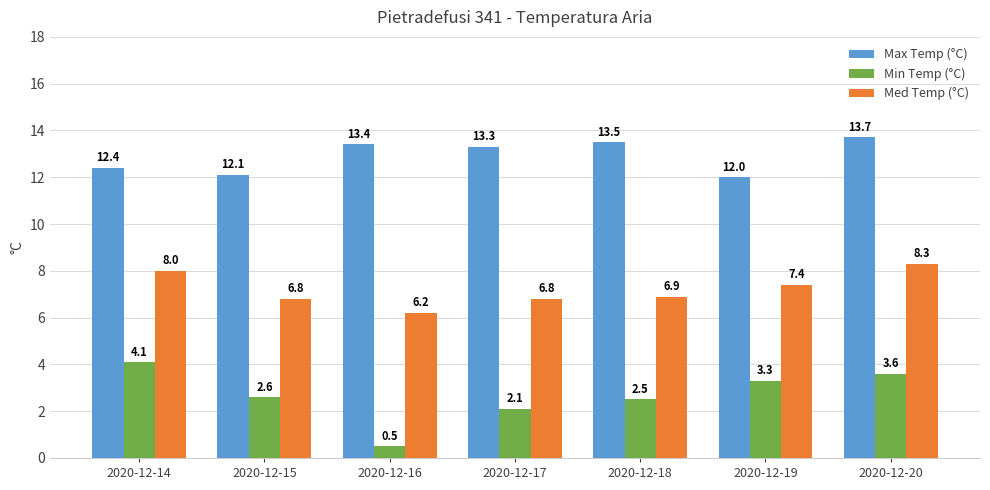

At which label is Med Temp (°C) closest to 7?

2020-12-18